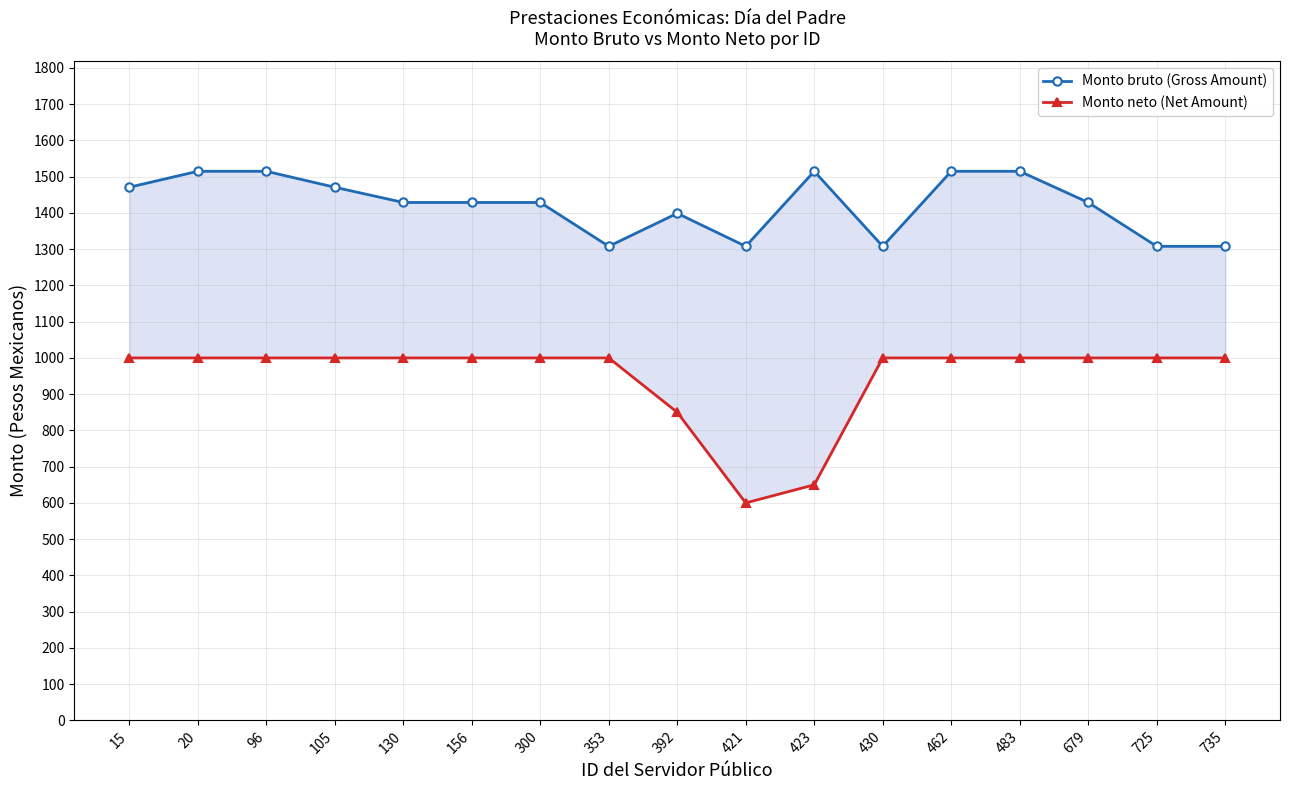

The Monto neto (Net Amount) series shows 465 at 96. True or false?

False